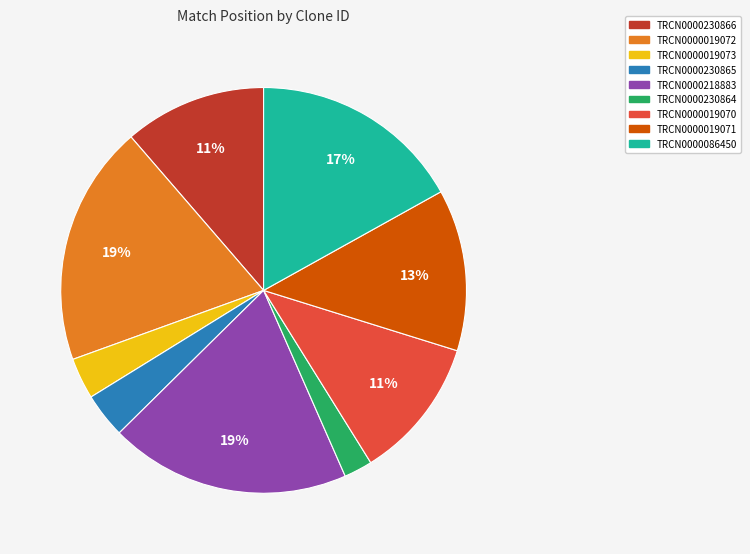

Which category has the smallest portion of the pie?

TRCN0000230864